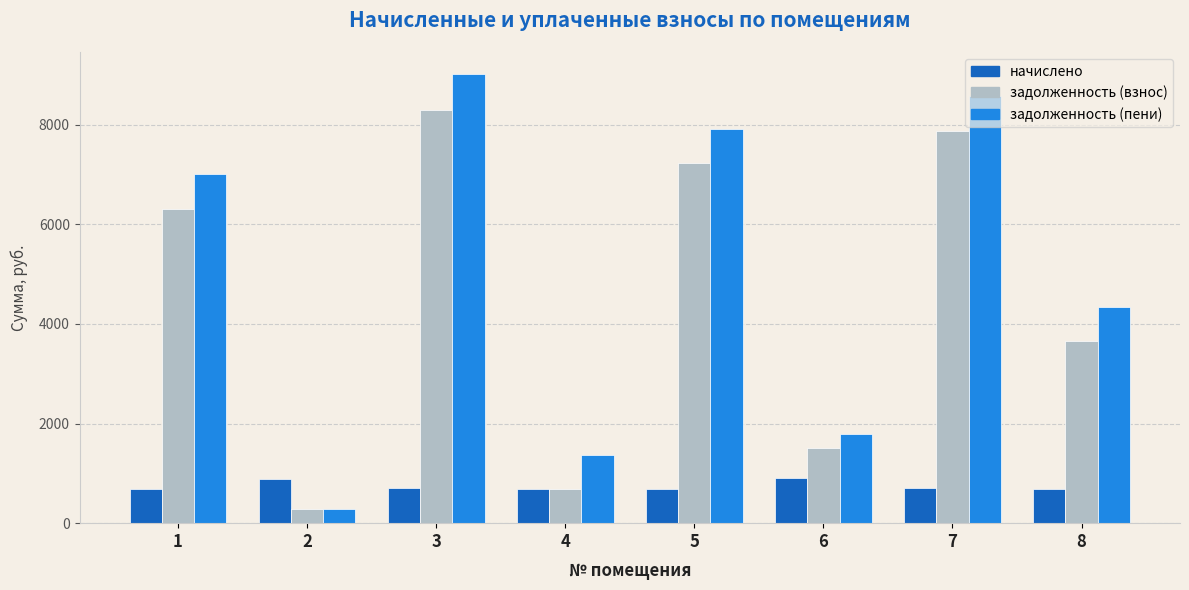

What are all the series names shown in the legend?

начислено, задолженность (взнос), задолженность (пени)